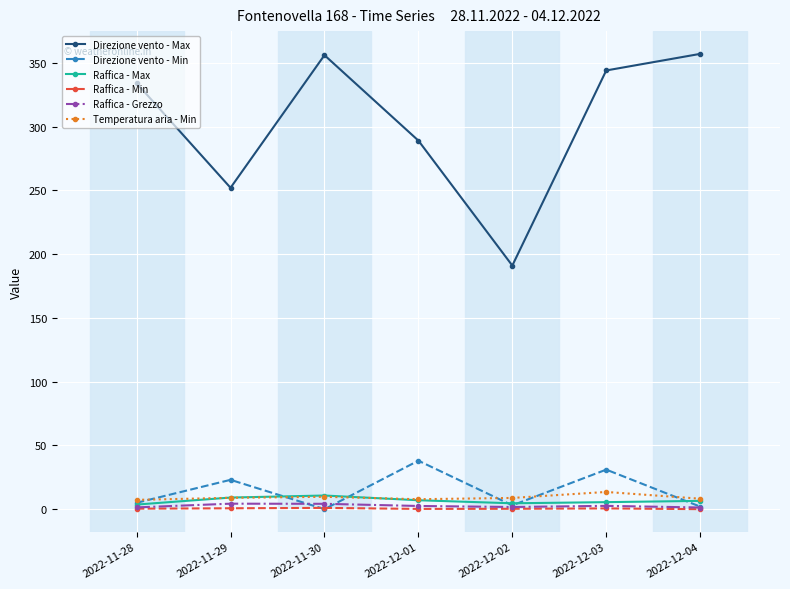

True or false: Raffica - Max has more than 0 points higher than both neighbors.

True